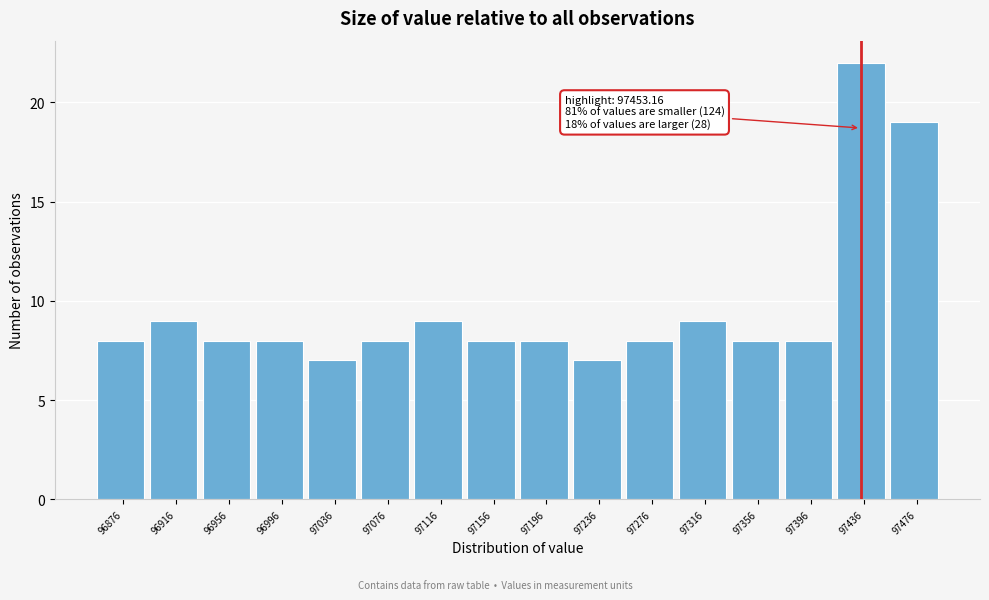

Reading right to left, transcribe all the data shown in this chart.

97476=19	97436=22	97396=8	97356=8	97316=9	97276=8	97236=7	97196=8	97156=8	97116=9	97076=8	97036=7	96996=8	96956=8	96916=9	96876=8